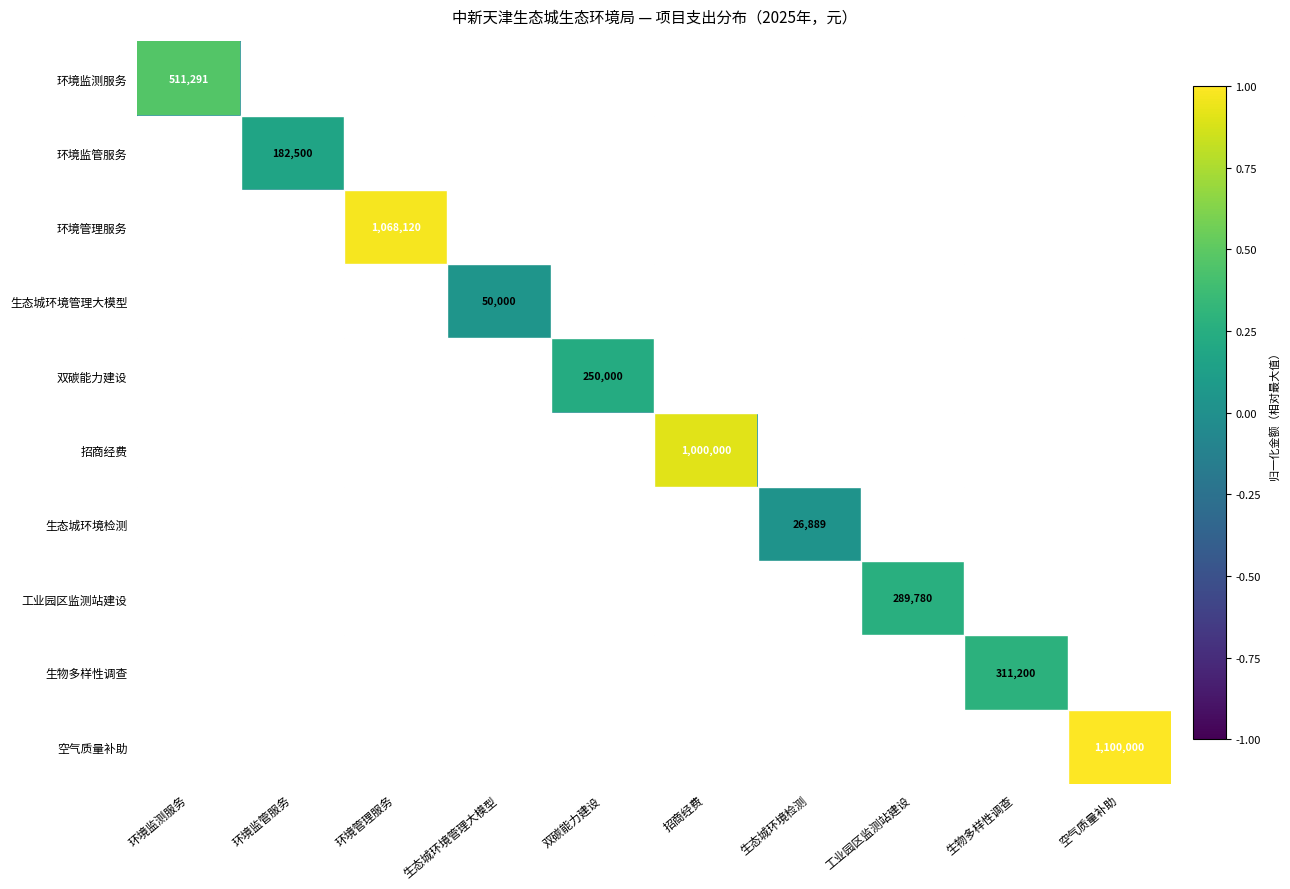

Is it true that 生物多样性调查 equals 311200 at 生物多样性调查?

True